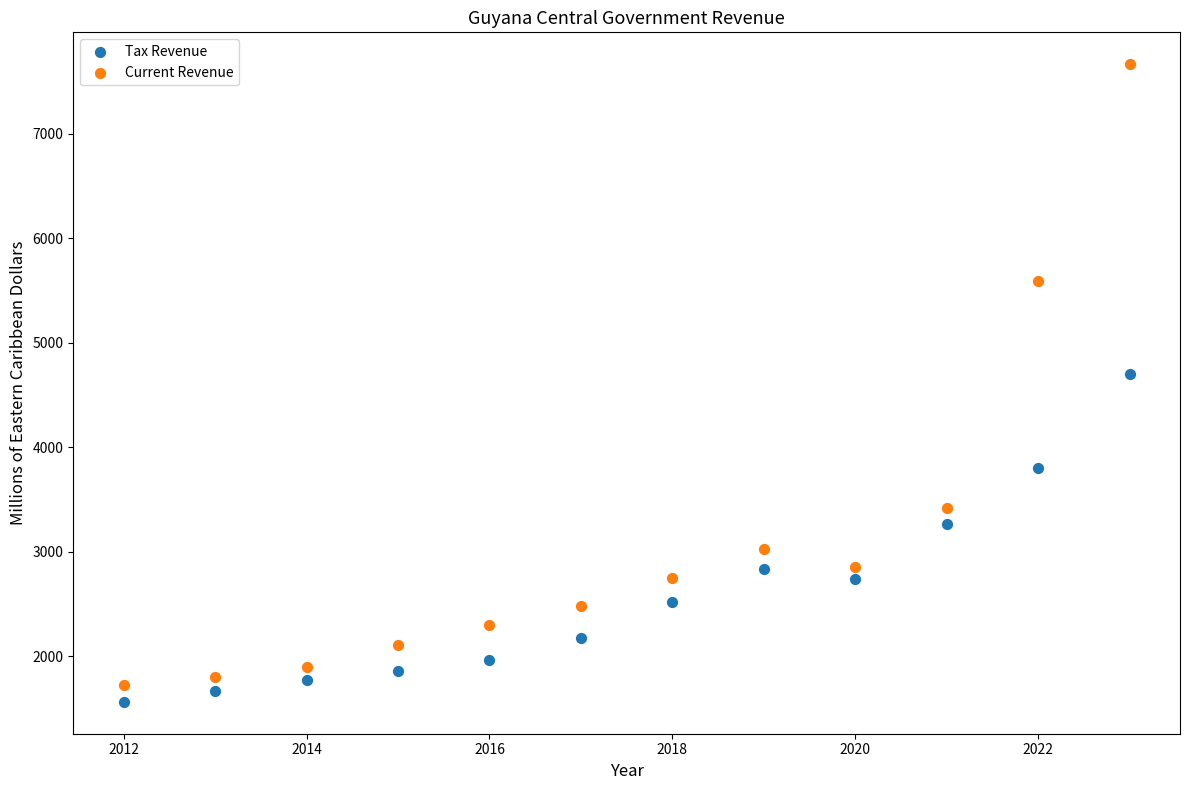

Across all series, what Y value is closest to 4615?

4699.3